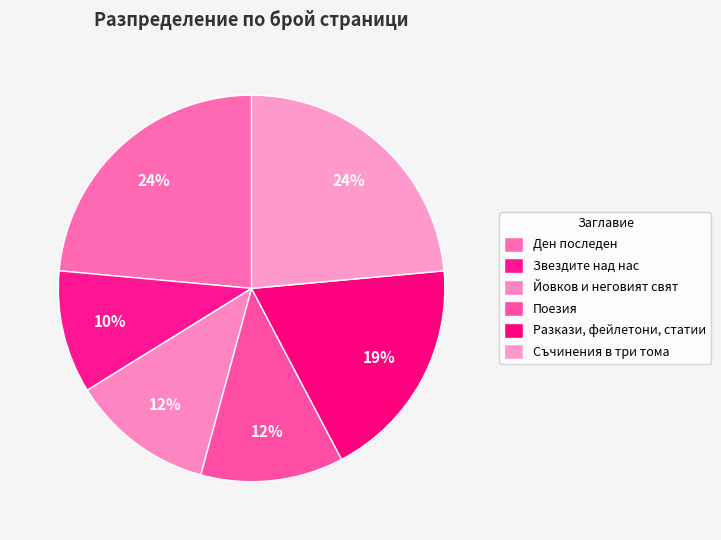

To the nearest percent, what portion does Звездите над нас represent?

10%